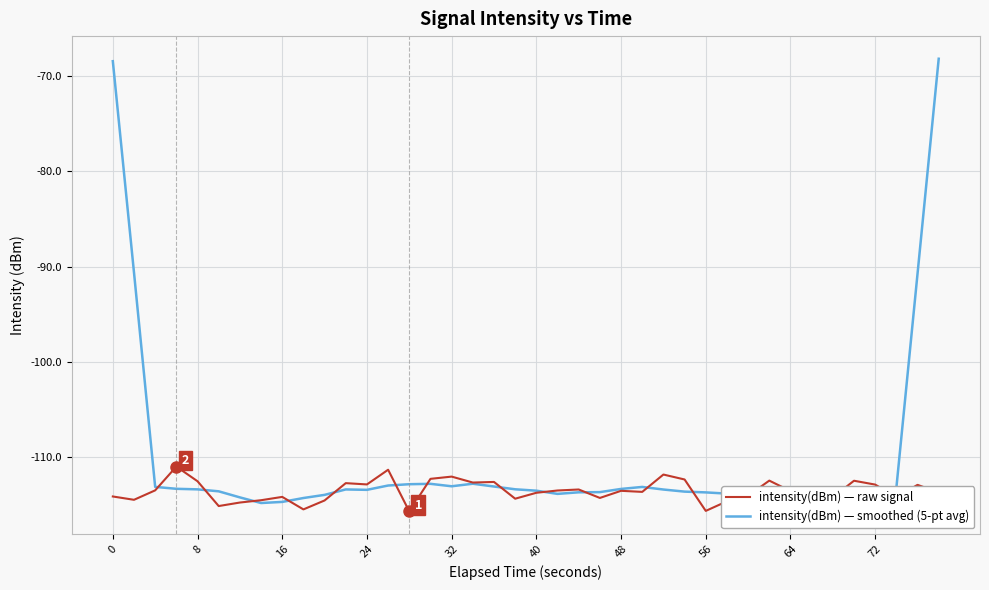

Which series has the largest range (max minus min)?

intensity(dBm) — smoothed (5-pt avg)